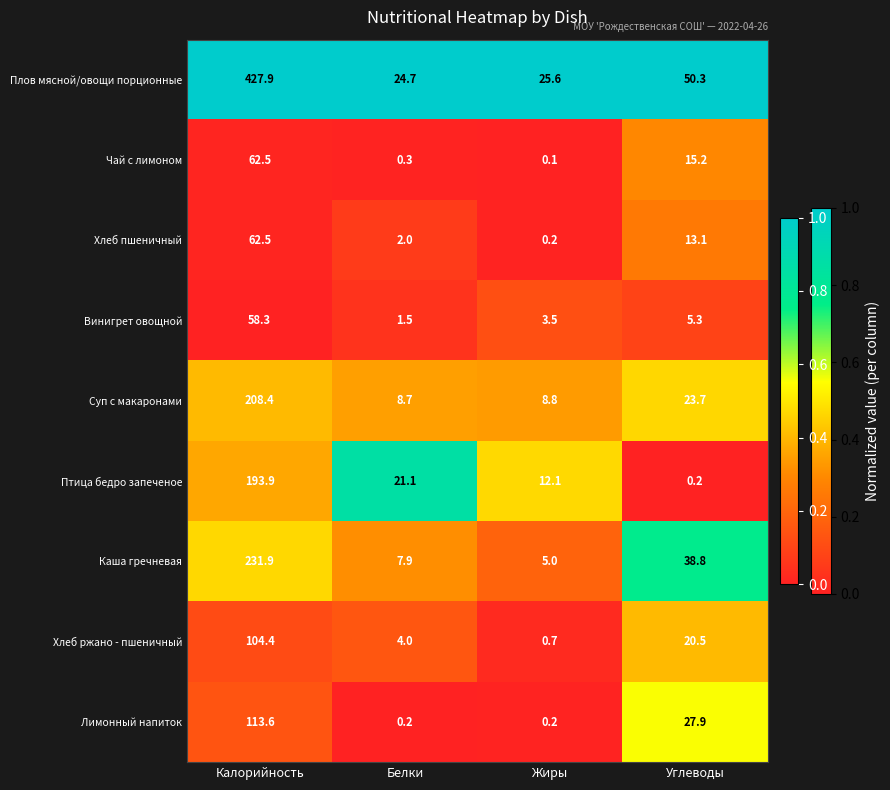

At which label does Каша гречневая first exceed 38?

Калорийность